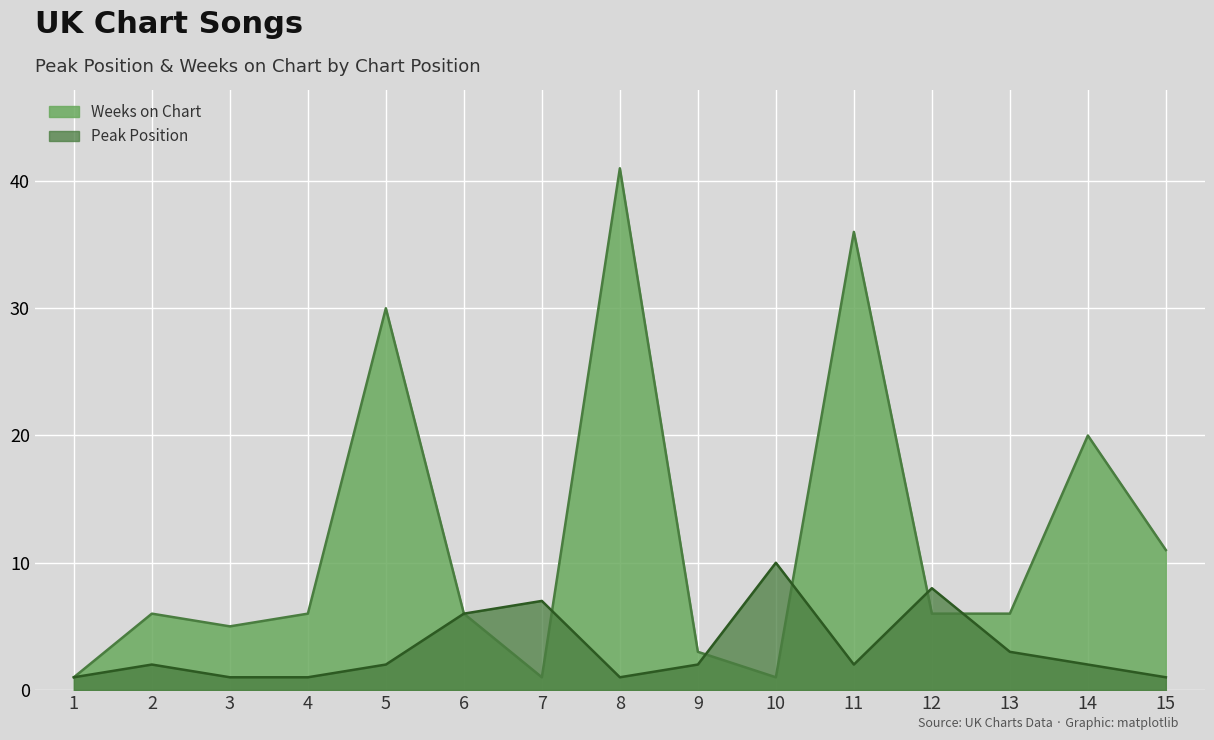

Reading right to left, what are all the values shown in this chart?

Peak Position: 15=1	14=2	13=3	12=8	11=2	10=10	9=2	8=1	7=7	6=6	5=2	4=1	3=1	2=2	1=1
Weeks on Chart: 15=11	14=20	13=6	12=6	11=36	10=1	9=3	8=41	7=1	6=6	5=30	4=6	3=5	2=6	1=1